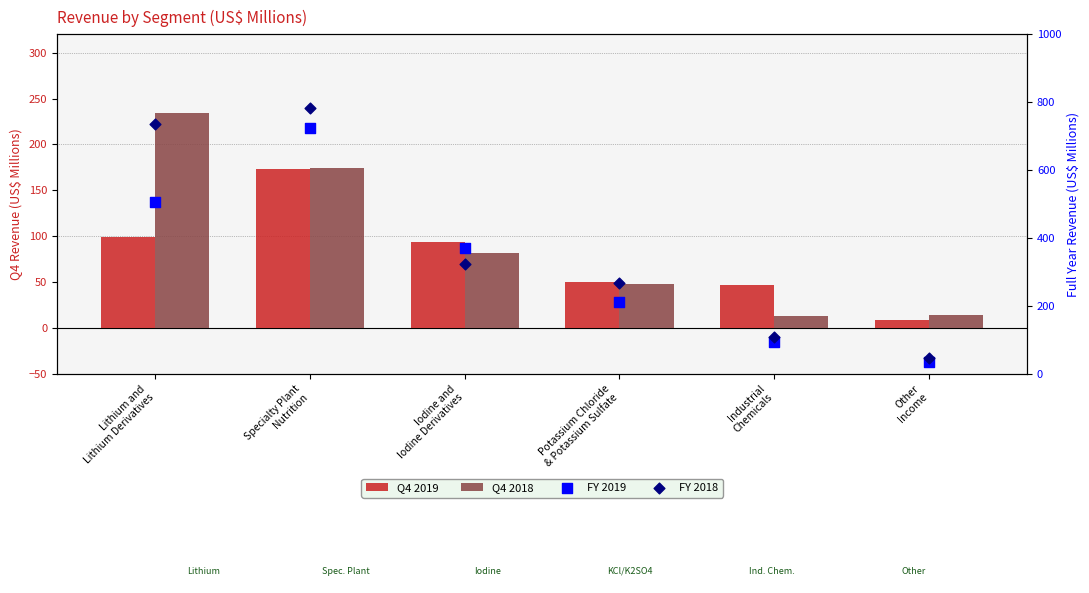

At how many categories does at least one series exceed 756?

1